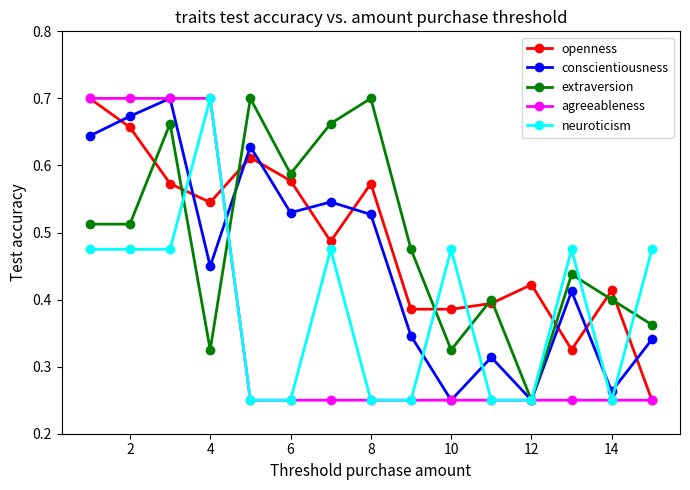

True or false: openness has more than 1 interior local peaks.

True